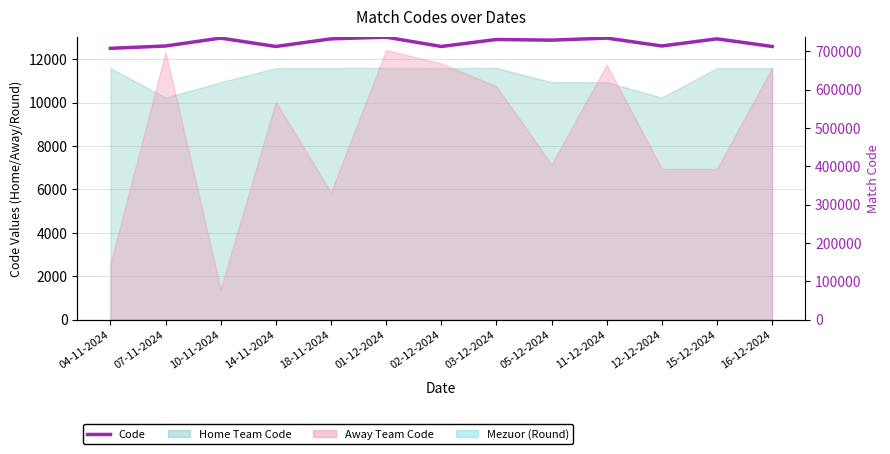

What is the greatest value displayed?

736759